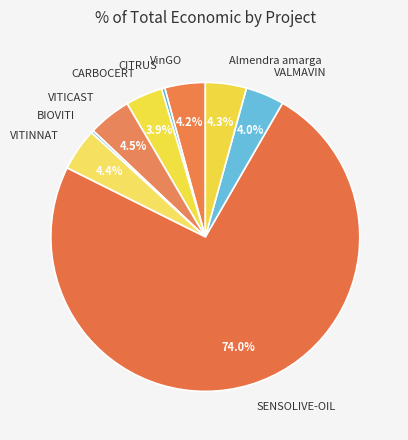

Approximately how many times larger is the value at VinGO compared to VITICAST?

0.9